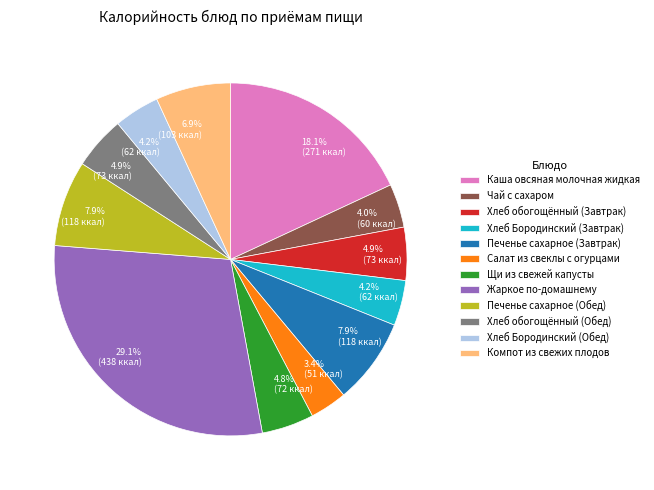

How much of the chart is everything except Печенье сахарное (Обед)?

92.1%